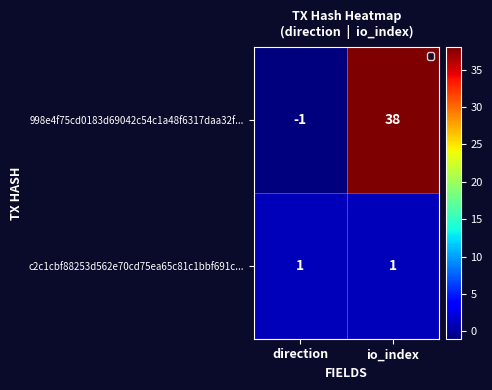

Is it true that 998e4f75cd0183d69042c54c1a48f6317daa32f... equals 14 at io_index?

False